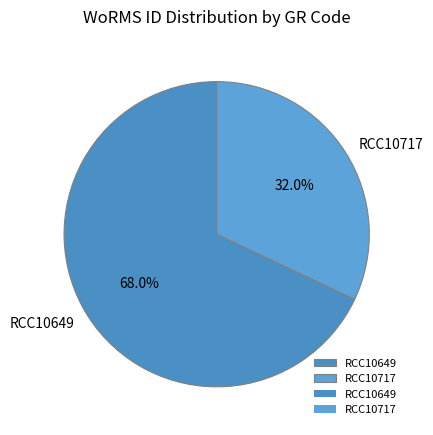

What is the smallest slice in the pie chart?

RCC10717